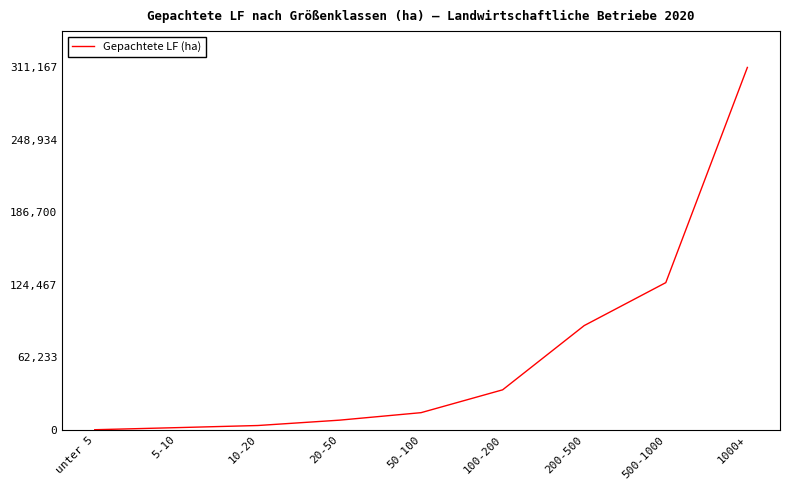

At which label is the value closest to 155653?

500-1000